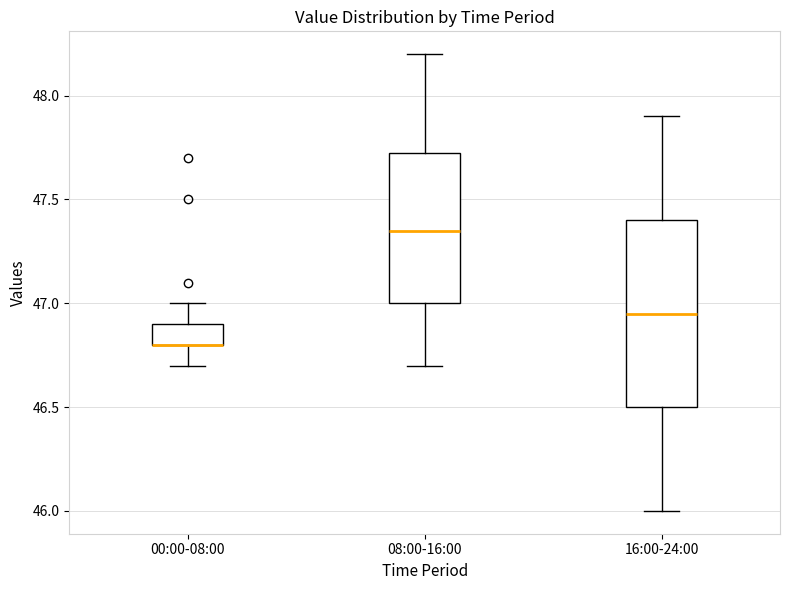

Where does the lower whisker of the box for 16:00-24:00 end on the y-axis? The values are not printed on the chart, so give them approximately, as read against the axis.

46.00